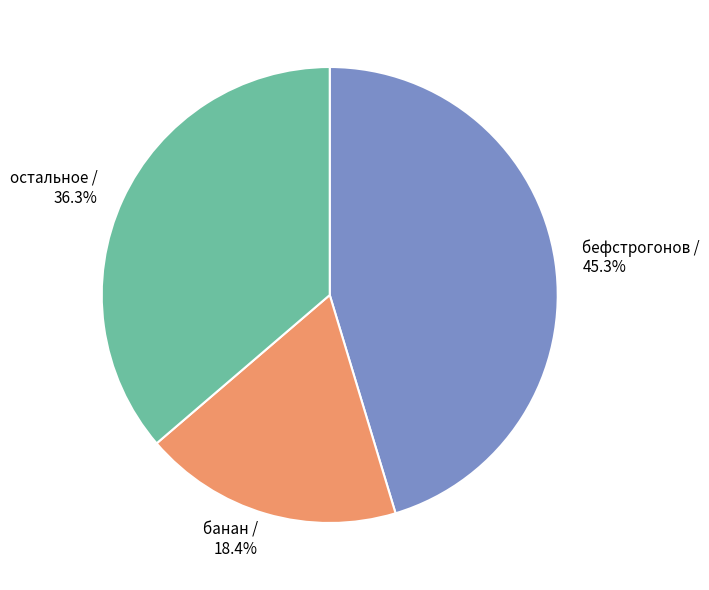

Is there a majority slice in this chart?

No